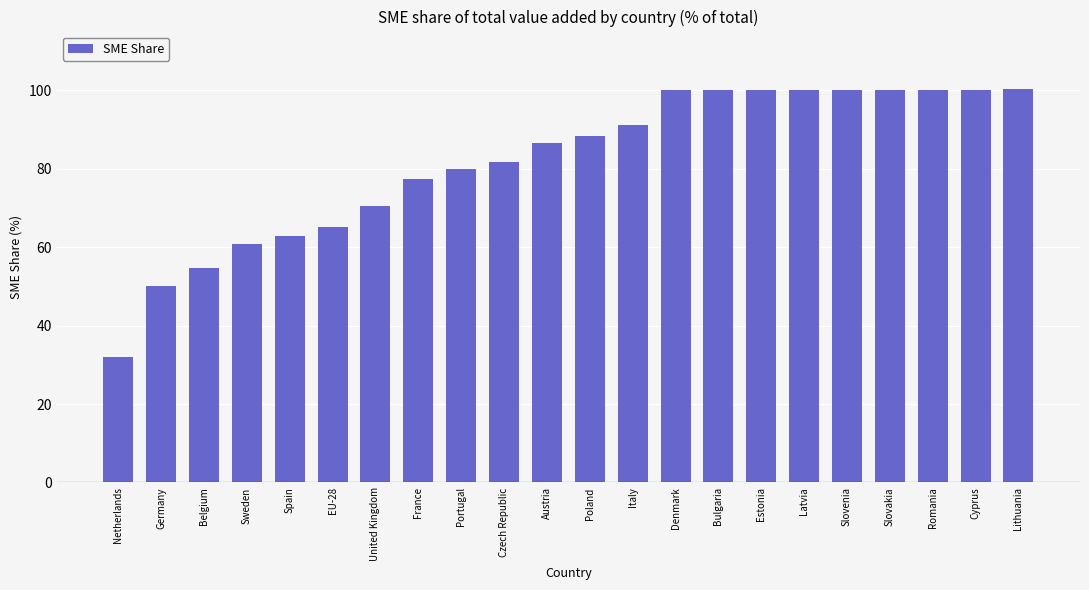

Does the chart contain any negative values?

No